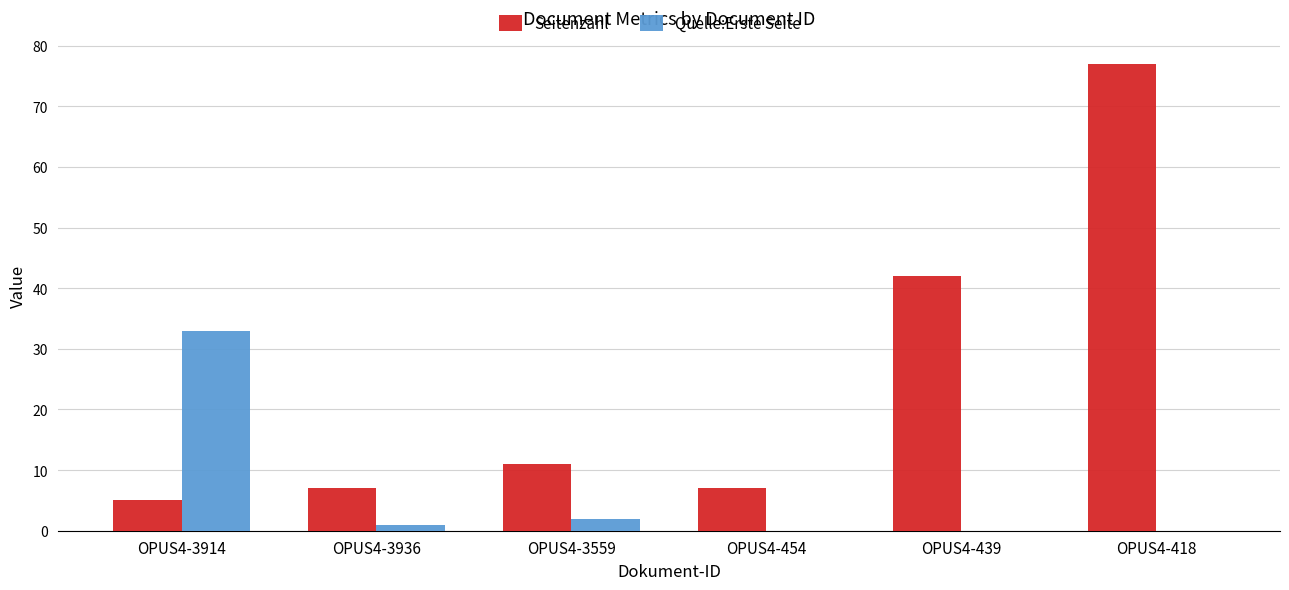

Which category has the highest value in the Seitenzahl series?

OPUS4-418